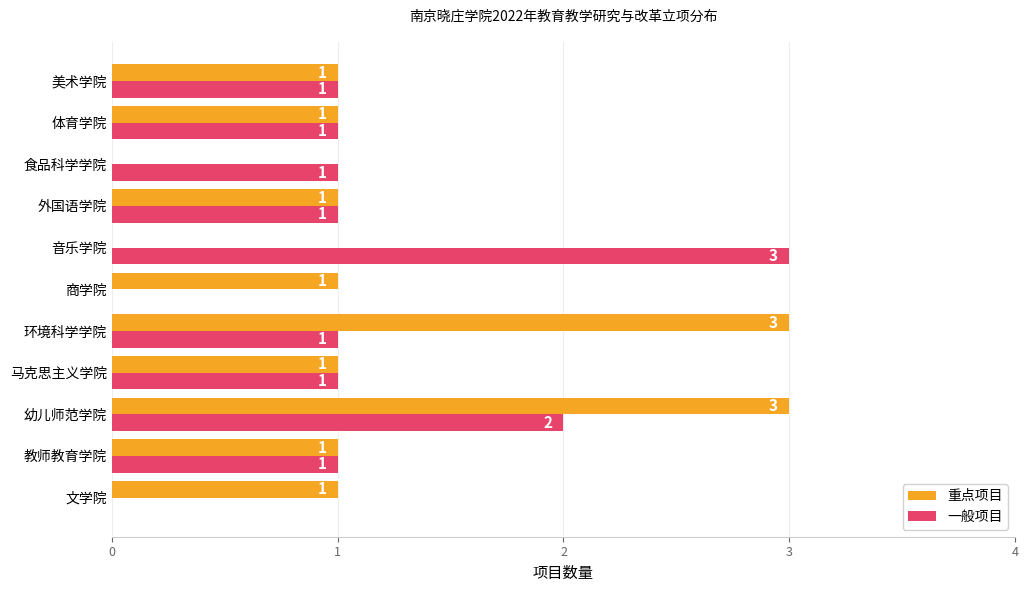

What is the sum of the 一般项目 values at 体育学院 and 幼儿师范学院?

3